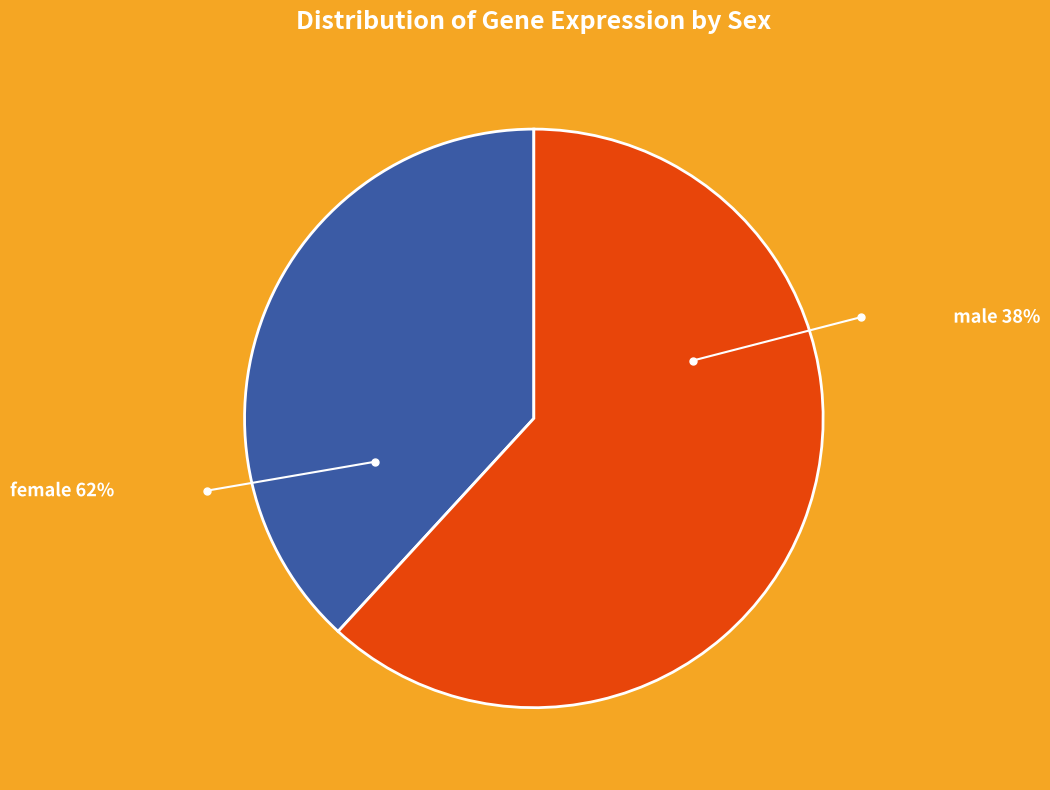

Does male represent more than half of the total?

No